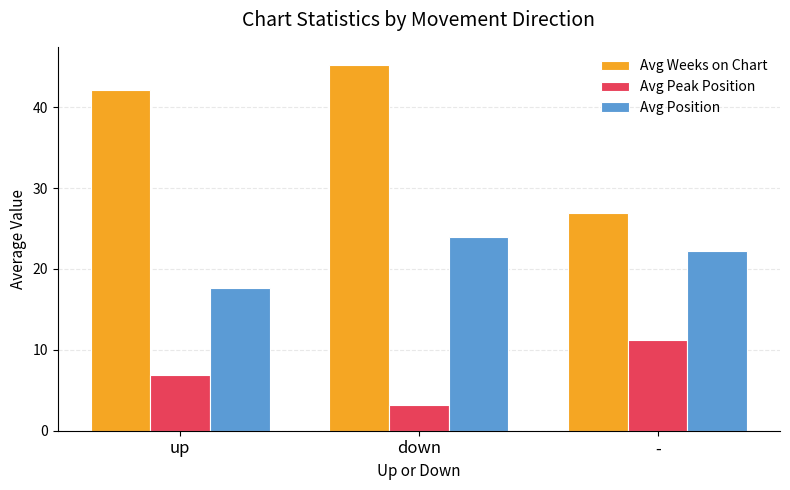

Where does the Avg Position series first go above 22?

down